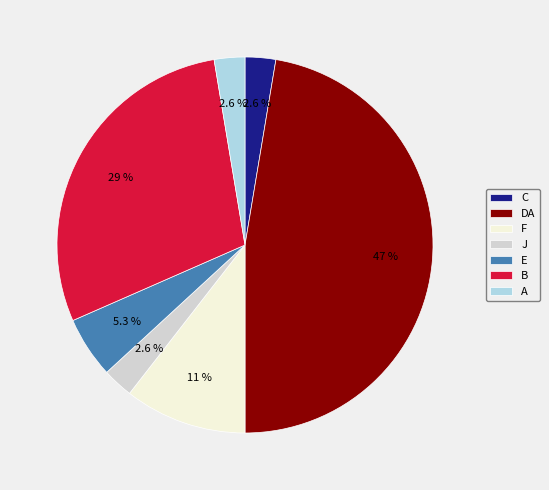

Combined, do F and B account for over 50%?

No